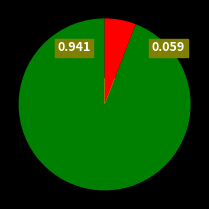

To the nearest percent, what portion does u_t_osenjokyo_chosahouhou represent?

94%